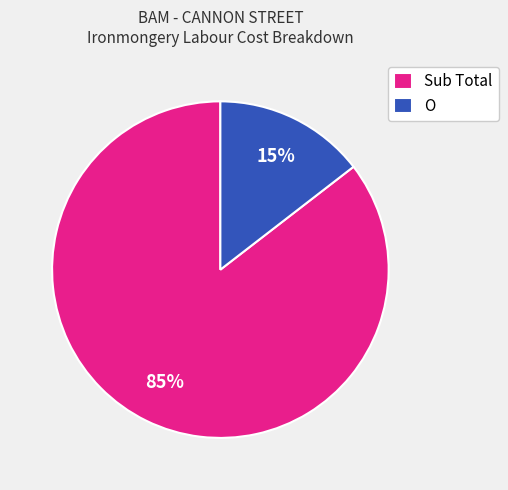

Is it true that Sub Total is 97% of the pie?

False